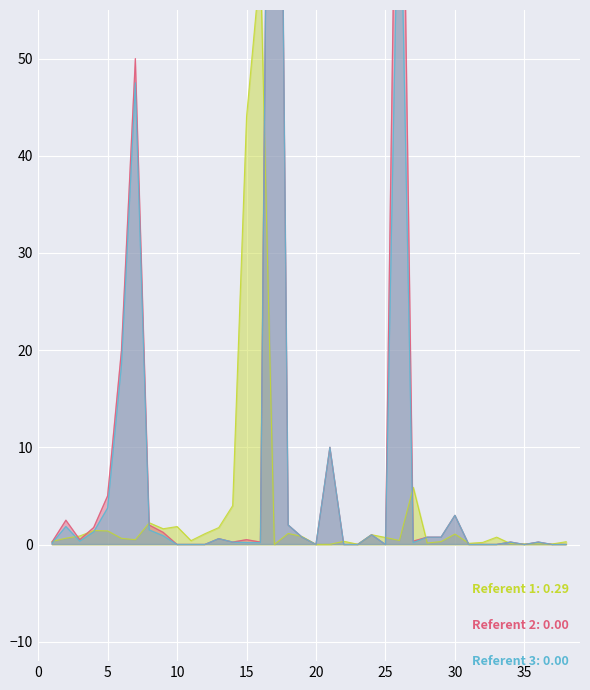

Is the value of Qtde Registrada at 8 greater than the value of Saldo at 29?

Yes